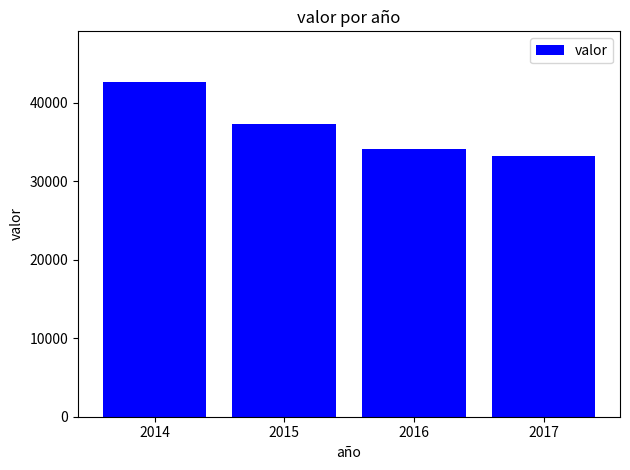

What is the sum of the values at 2015 and 2016?

71414